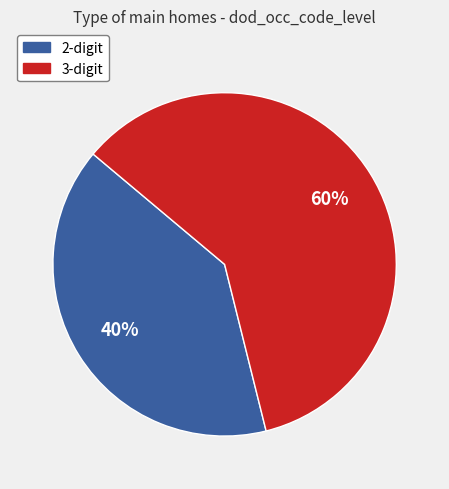

To the nearest percent, what percentage of the pie is 3-digit?

60%